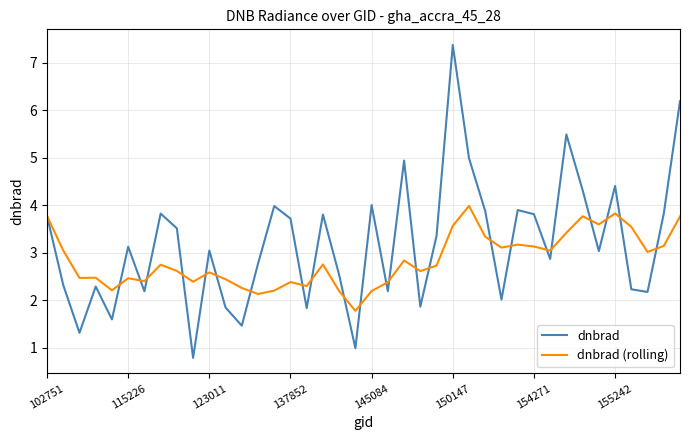

List the series in order of their overall mean, highest first.

dnbrad, dnbrad (rolling)